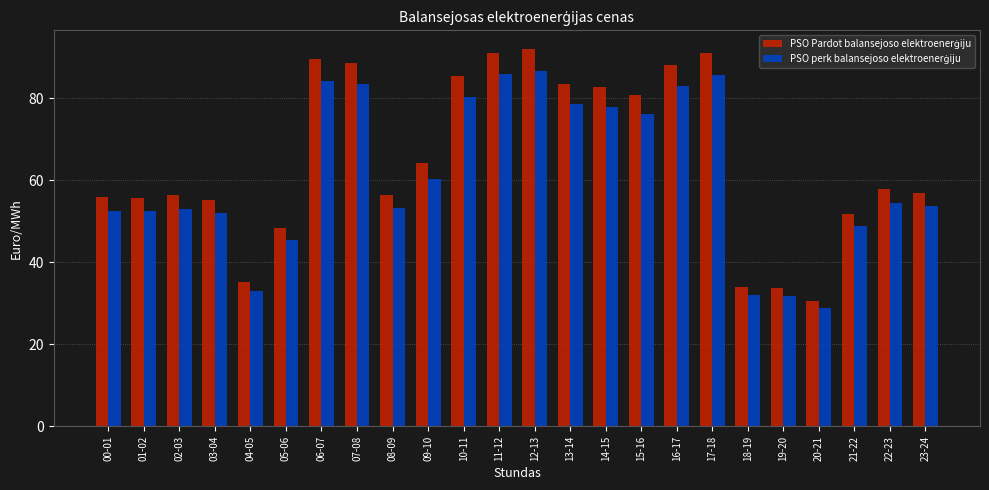

What is the difference between the highest and lowest values at 02-03?

3.3